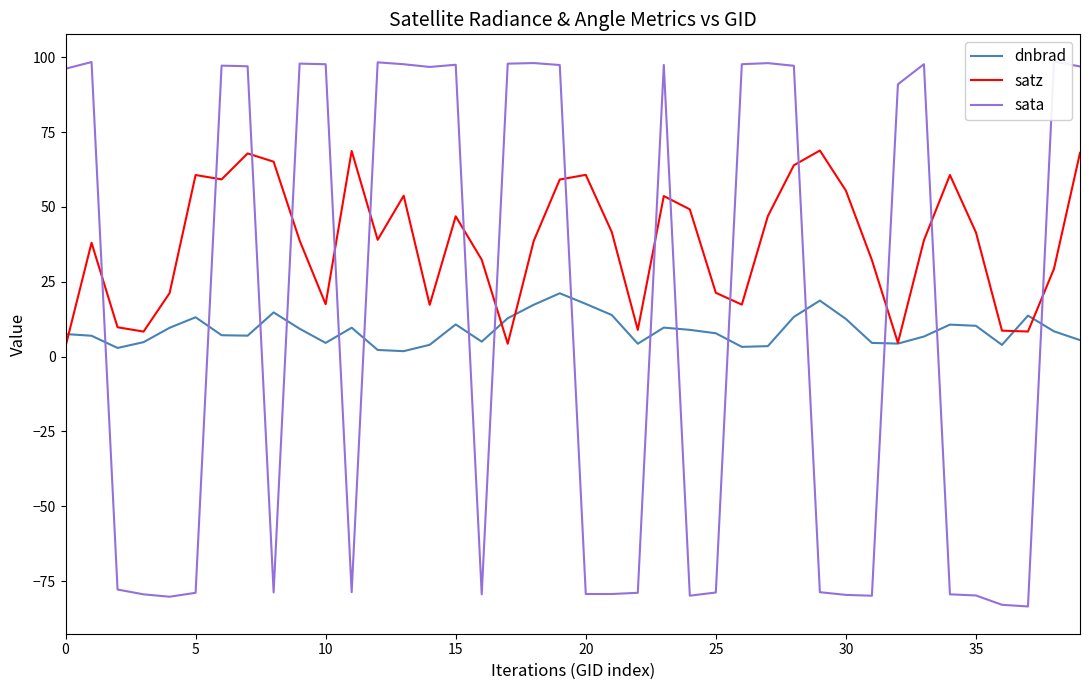

Which series changed the most between 23 and 28?

satz